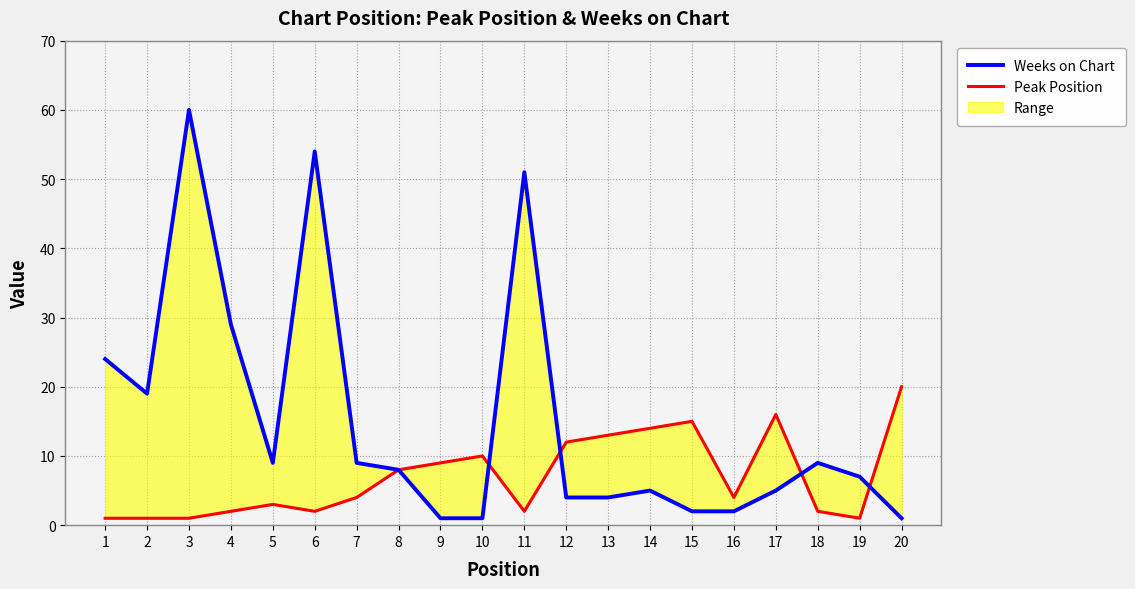

Which series has the widest spread of values?

Weeks on Chart